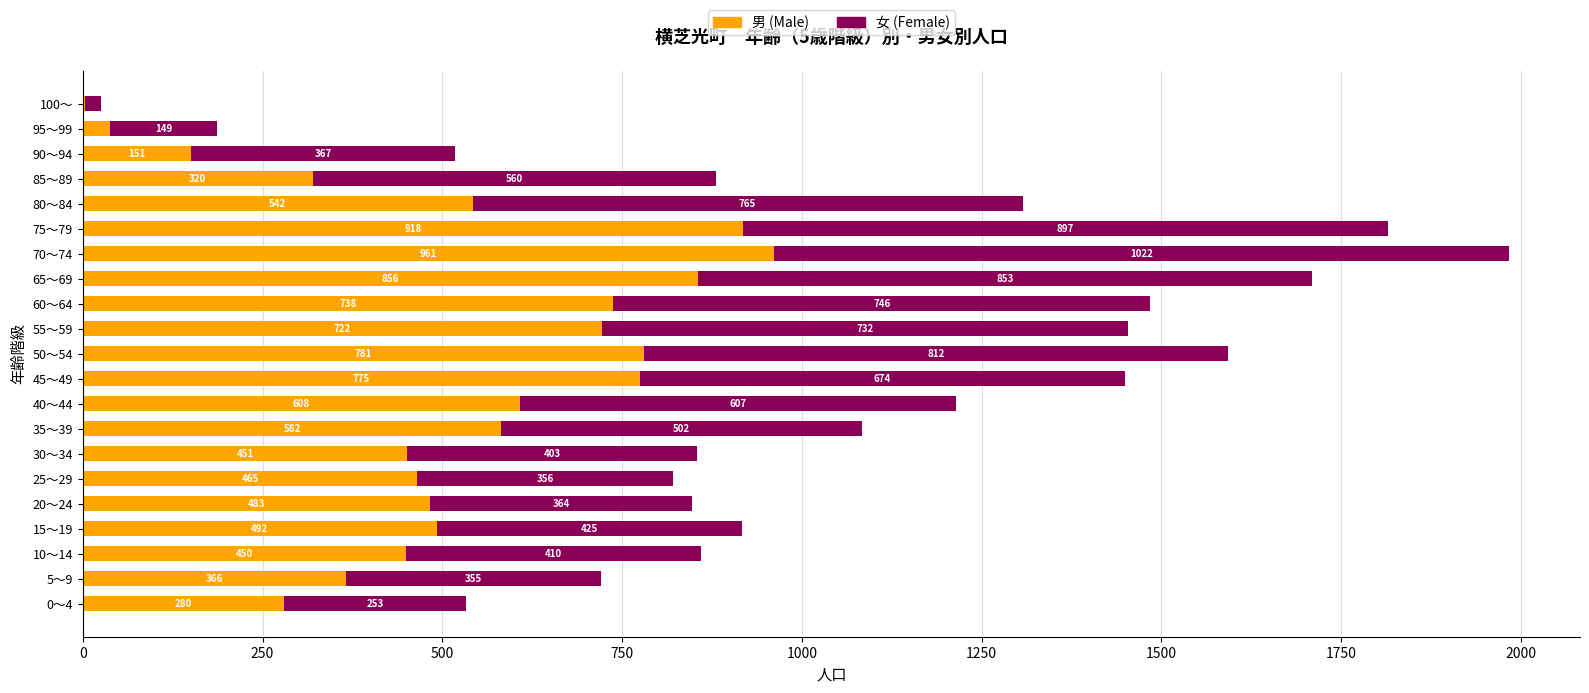

At which label does 男 (Male) reach its peak?

70～74